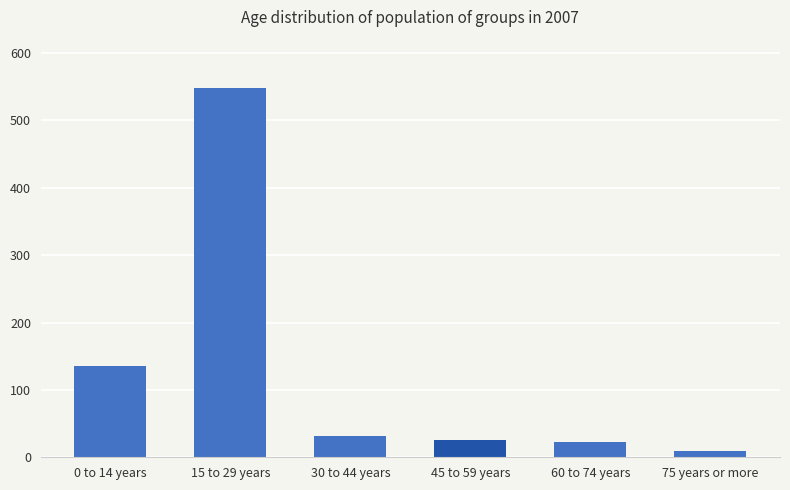

True or false: the data shows 9 at 75 years or more.

True